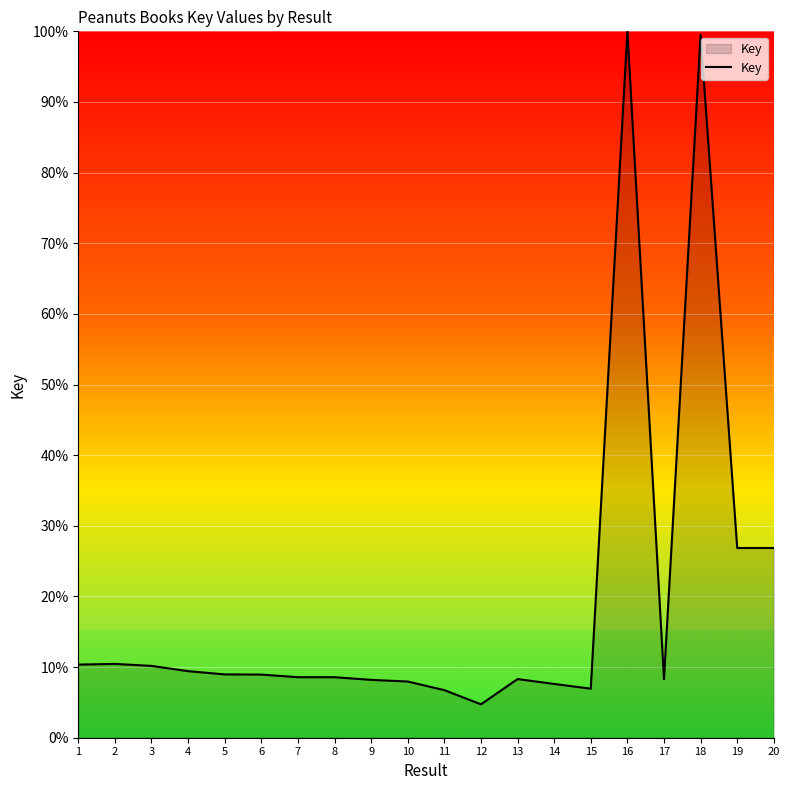

What is the ratio of the value at 19 to the value at 15?

3.9